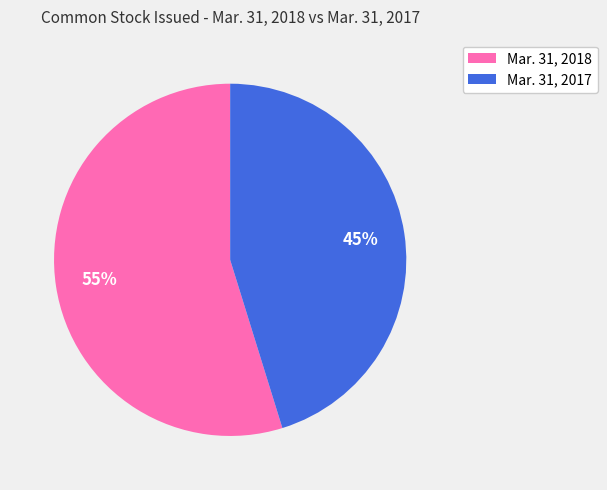

The Mar. 31, 2017 slice represents 45% of the pie. True or false?

True